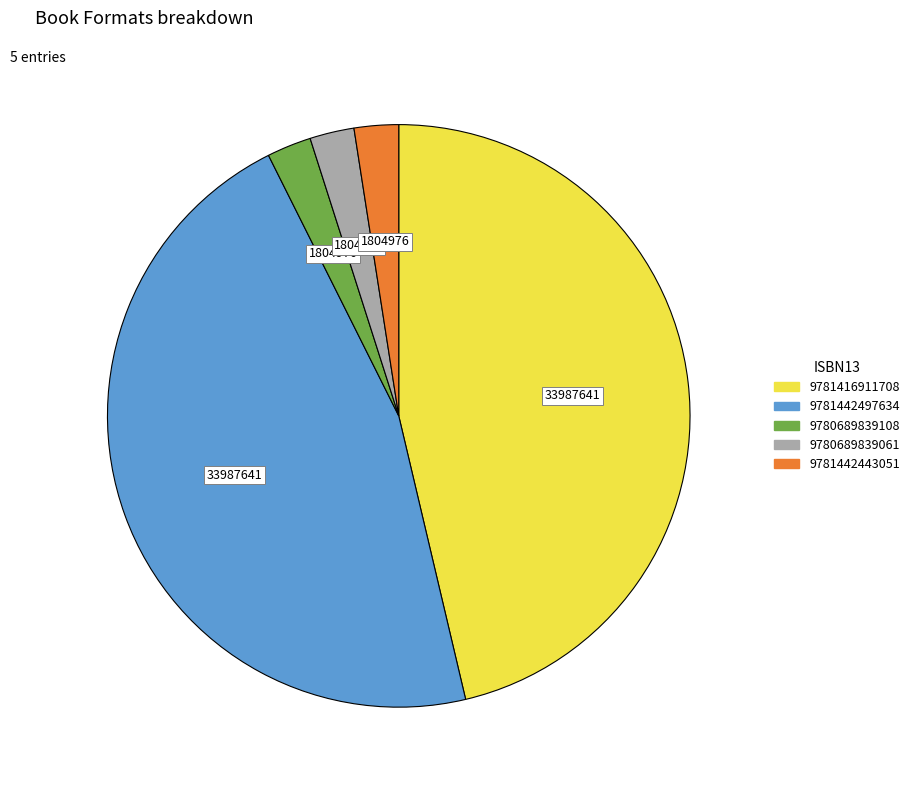

Is there any slice that represents more than half of the pie?

No